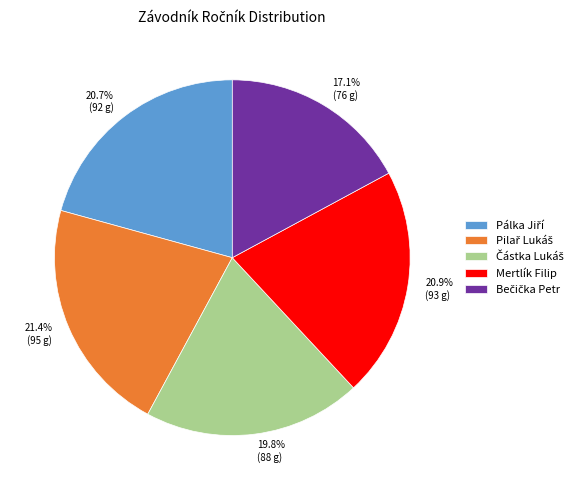

How many segments does this pie chart have?

5